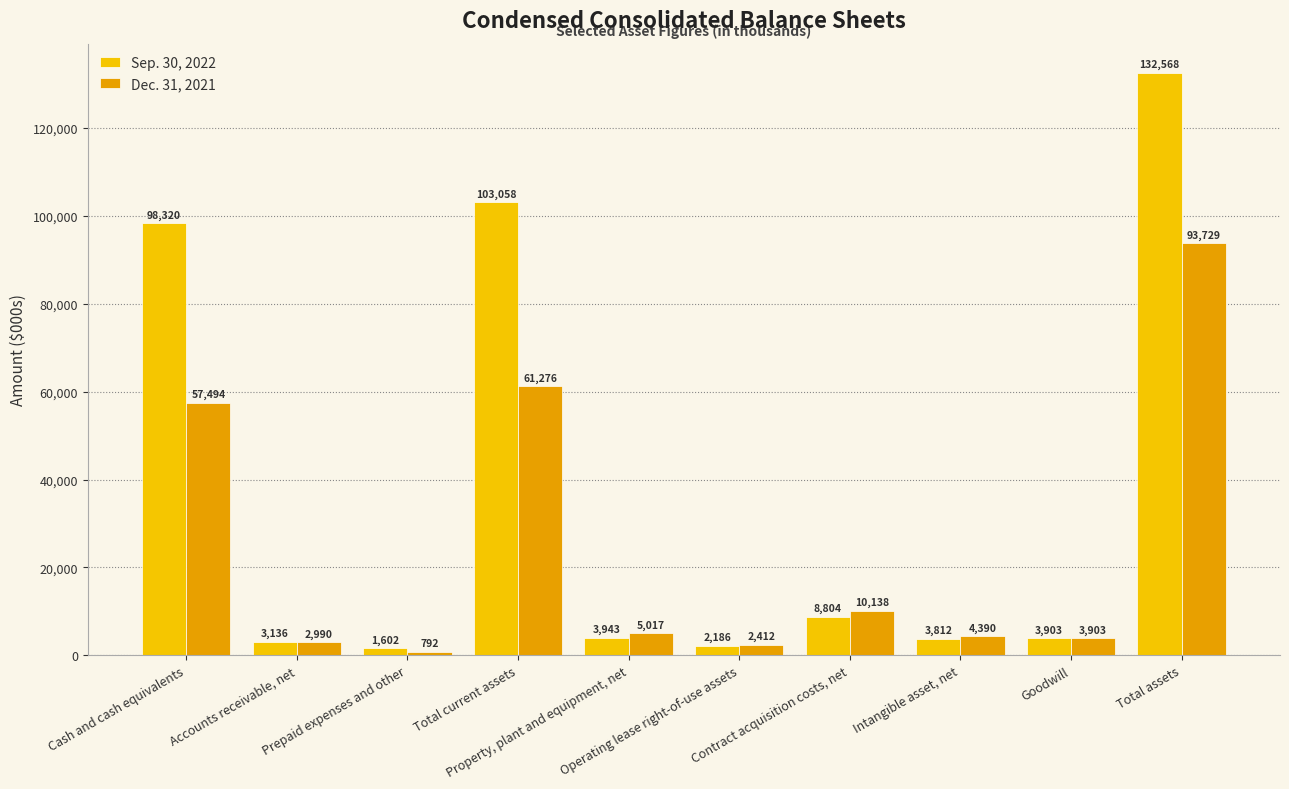

How many series are shown in this chart?

2